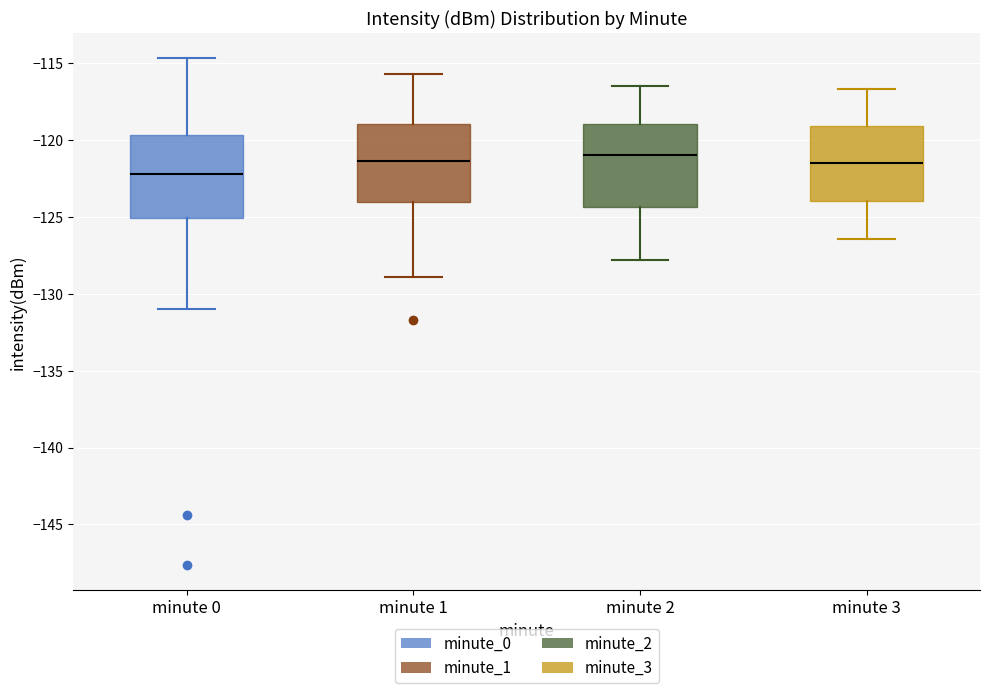

Which box's median line is the lowest?

minute 0